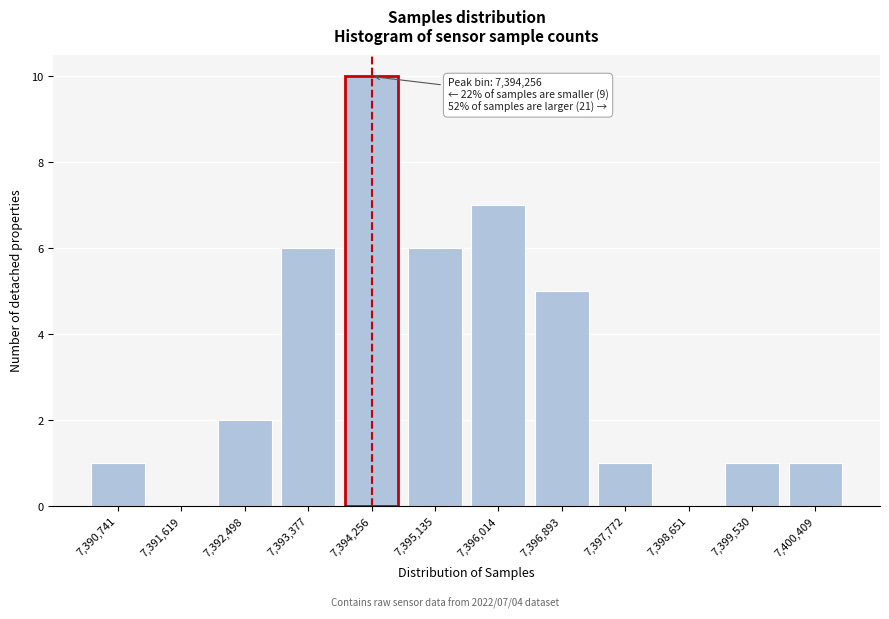

Reading left to right, transcribe all the data shown in this chart.

7,390,741=1	7,391,619=0	7,392,498=2	7,393,377=6	7,394,256=10	7,395,135=6	7,396,014=7	7,396,893=5	7,397,772=1	7,398,651=0	7,399,530=1	7,400,409=1